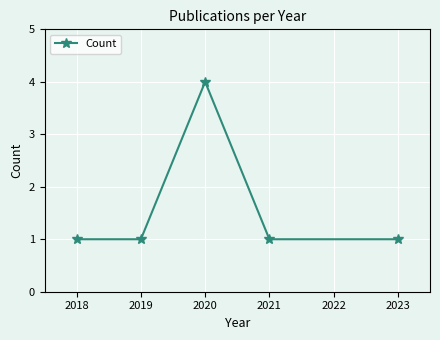

What is the sum of all values?

8